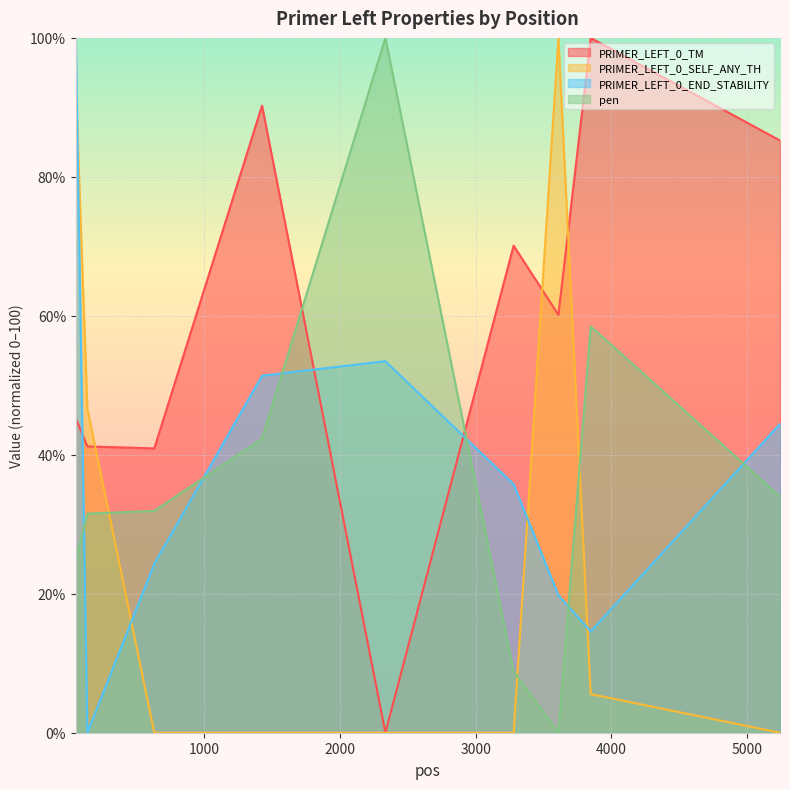

How many distinct data groups are displayed?

4